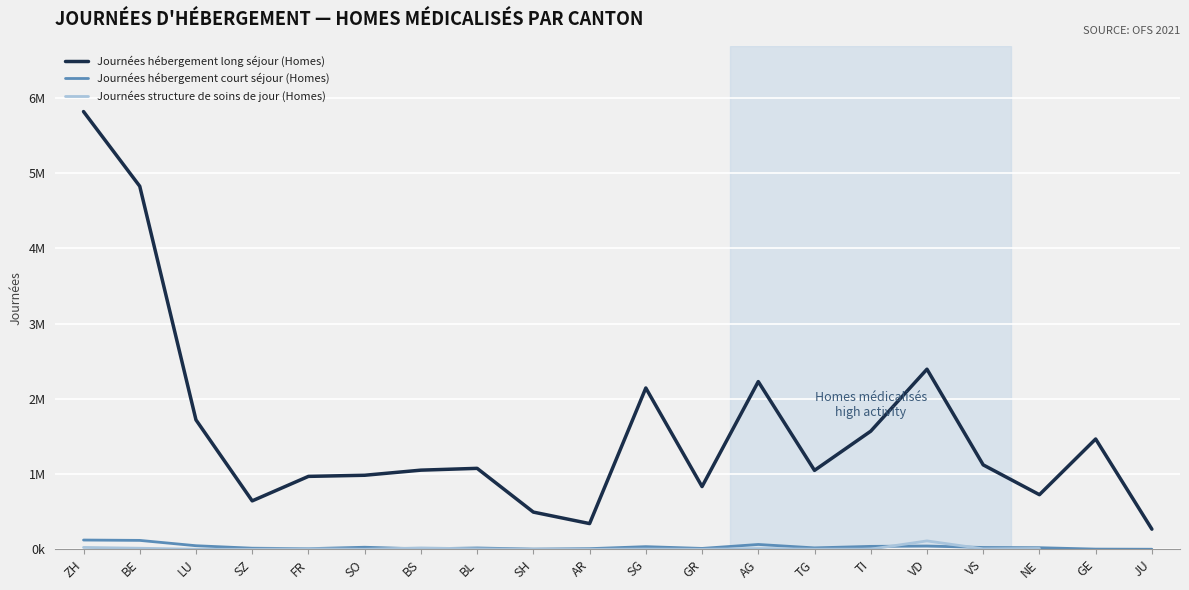

The Journées hébergement court séjour (Homes) series shows 71398.5 at LU. True or false?

False